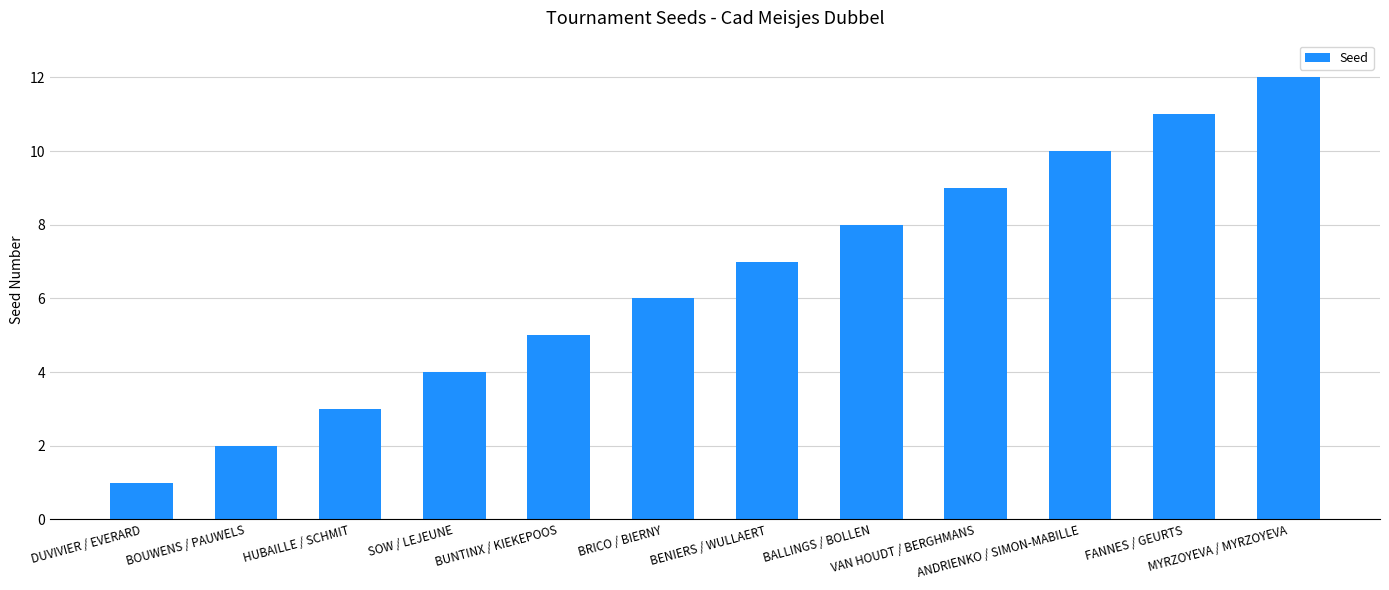

What is the label of the 10th bar from the right?

HUBAILLE / SCHMIT